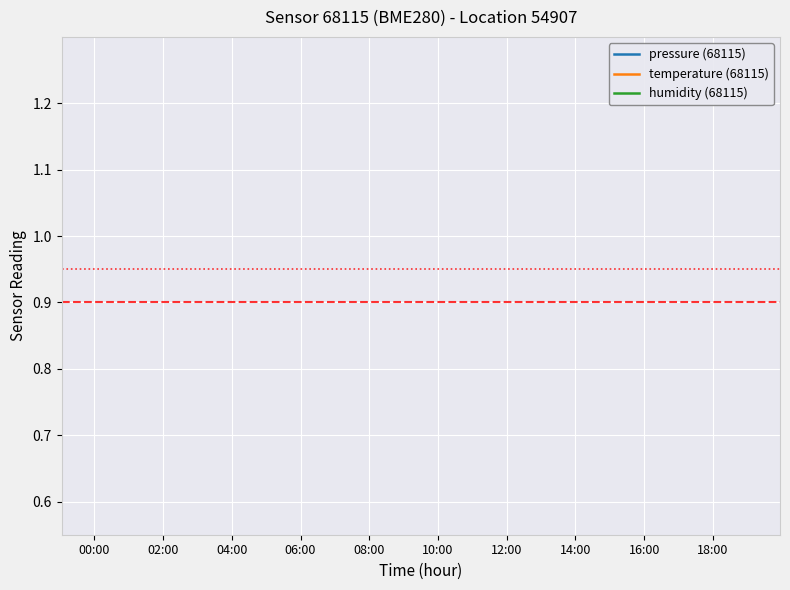

Is this an area chart (filled region under the line)?

No